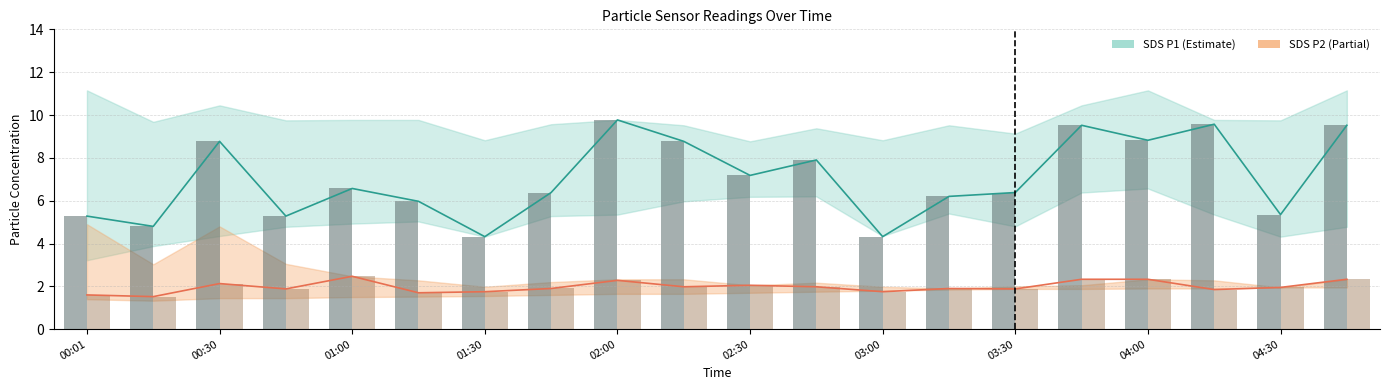

At how many categories does at least one series exceed 6?

13